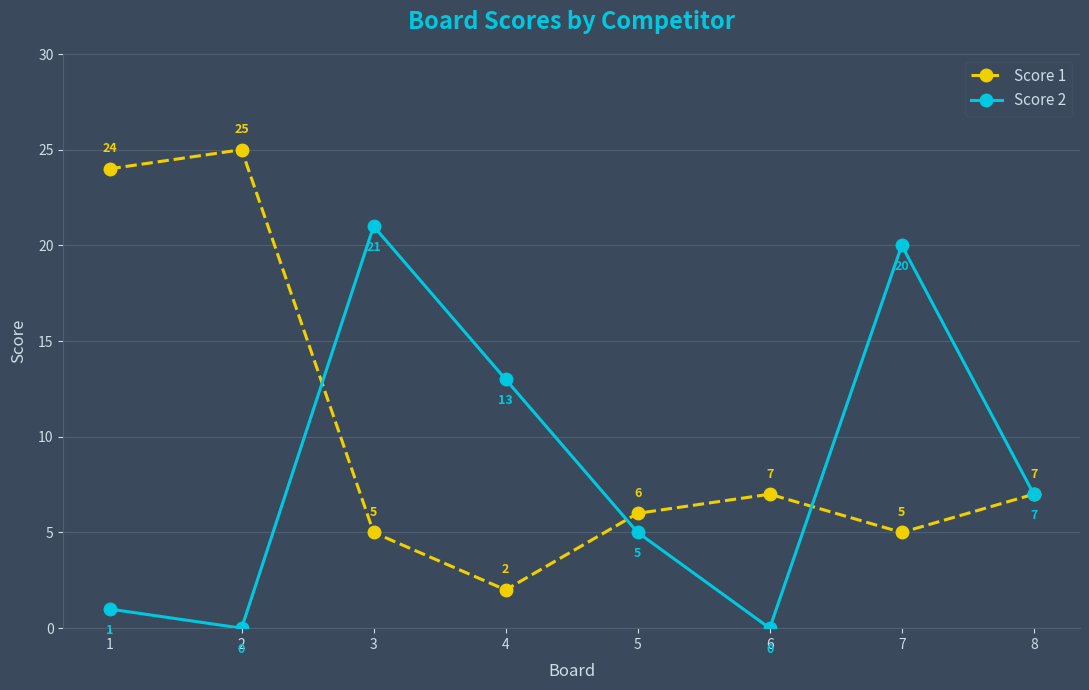

What is the approximate value of Score 1 at 2?

25